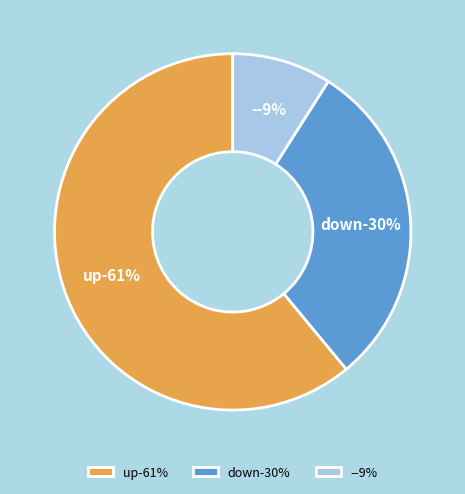

To the nearest percent, what portion does - represent?

9%